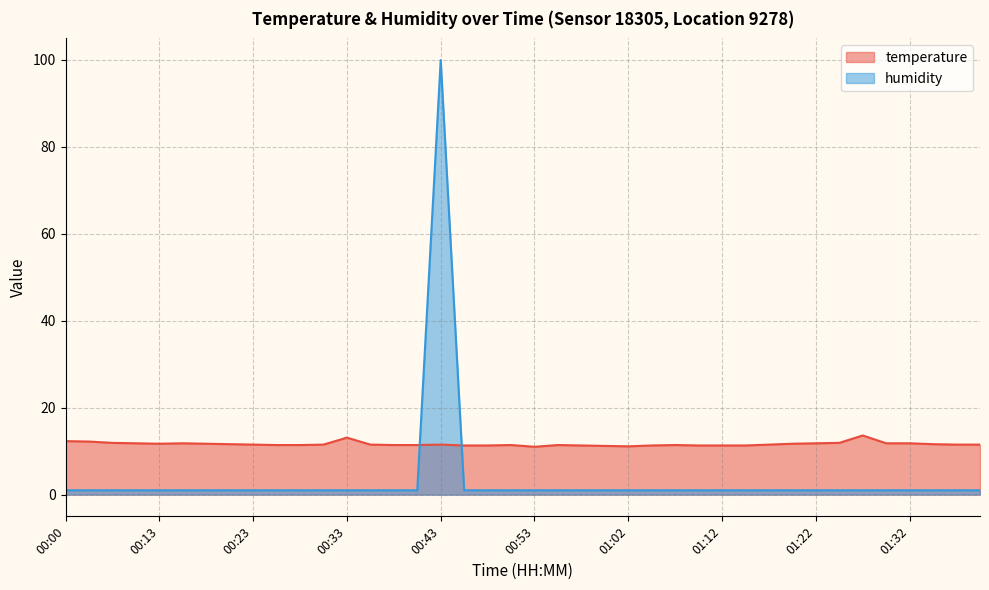

What is the label of the 13th point from the right?

01:10